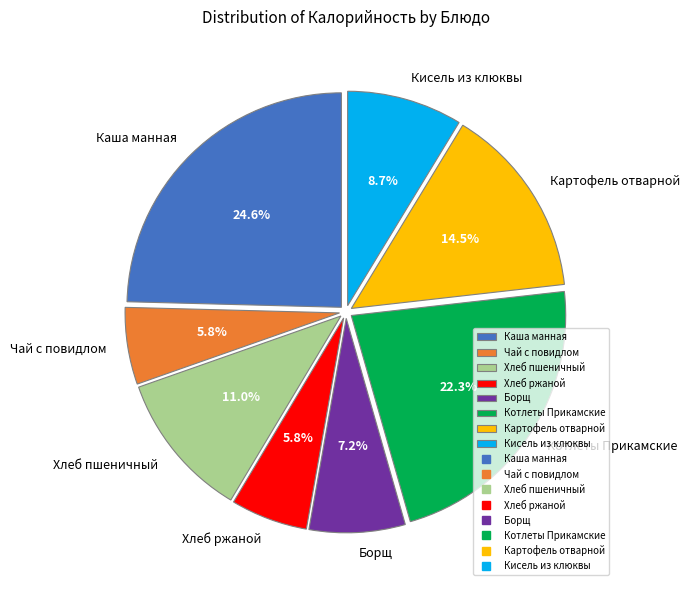

Combined, what portion of the pie is Котлеты Прикамские and Каша манная?

46.9%